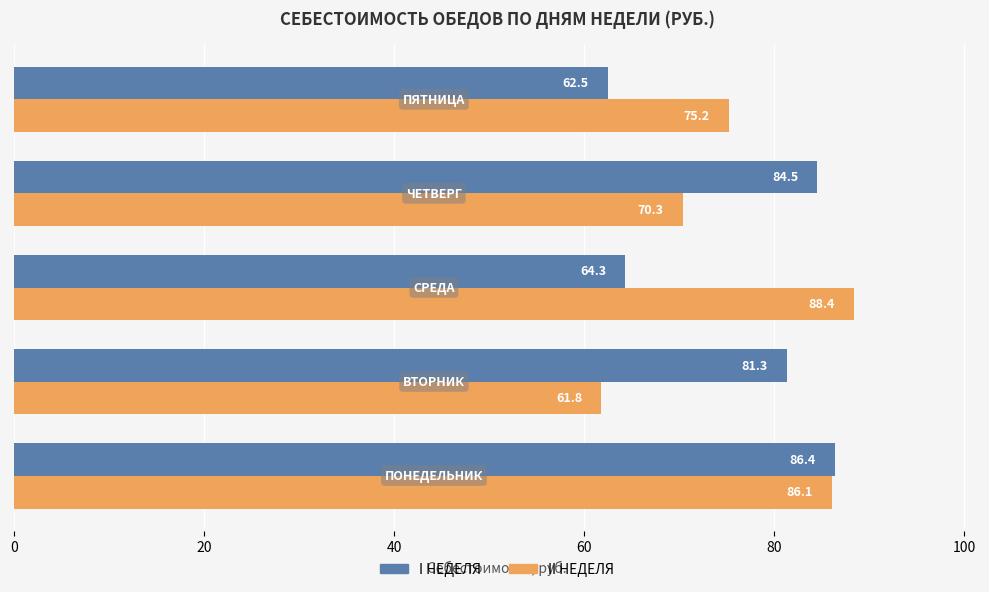

List the series in order of their peak value, highest first.

II НЕДЕЛЯ, I НЕДЕЛЯ